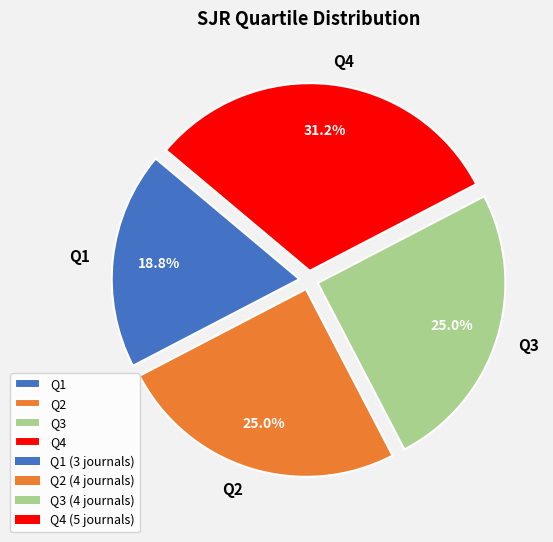

Is there a majority slice in this chart?

No